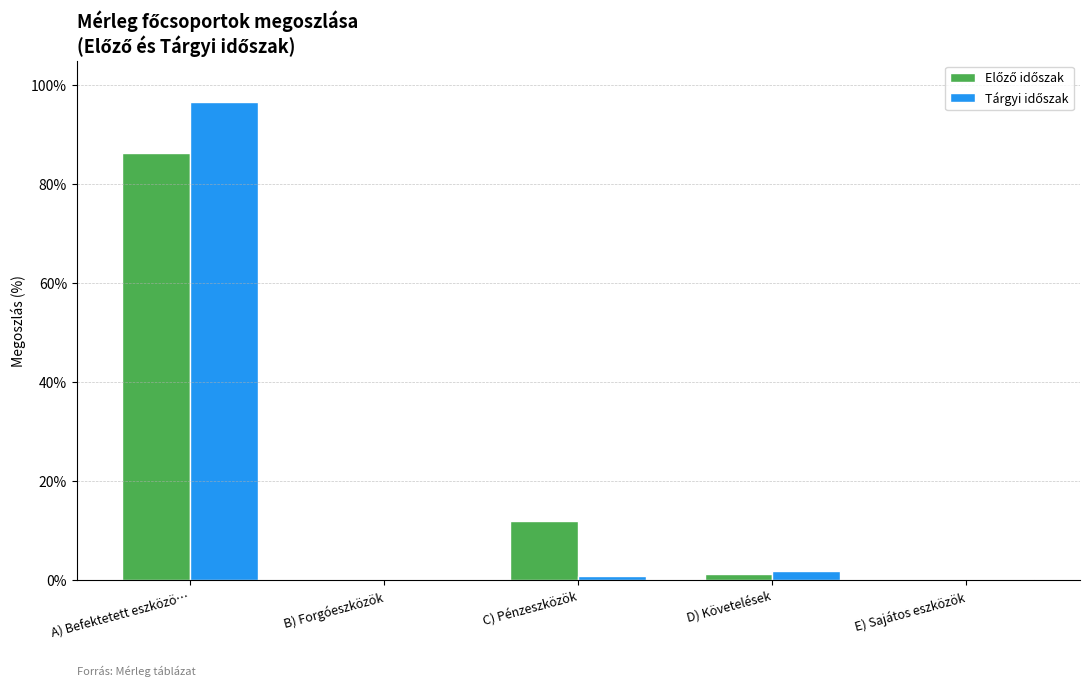

At which category does the chart reach its peak across all series?

A) Befektetett eszközö…